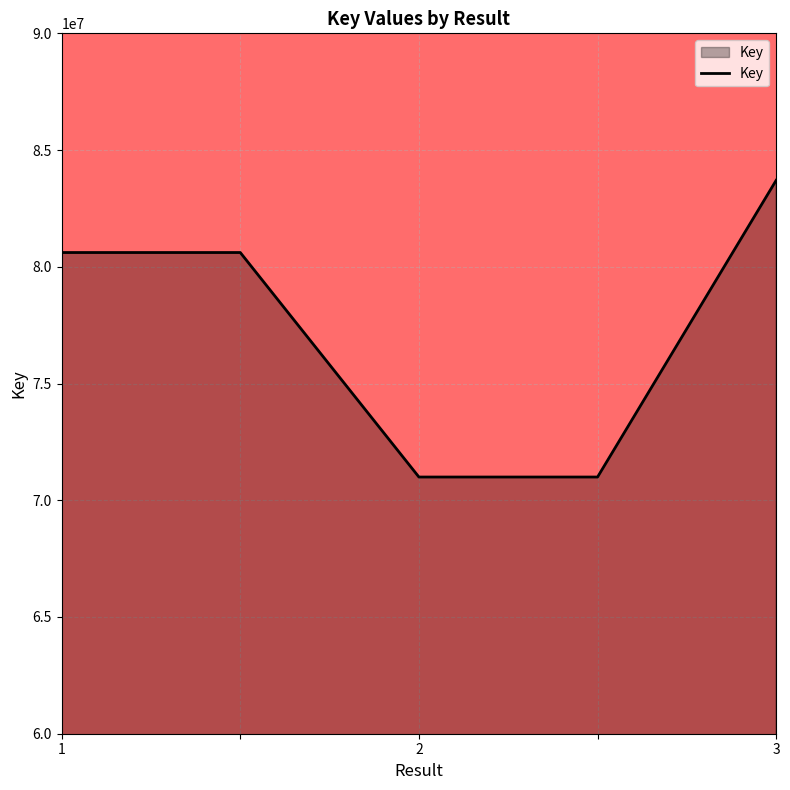

Does the chart display data point markers on the line(s)?

No